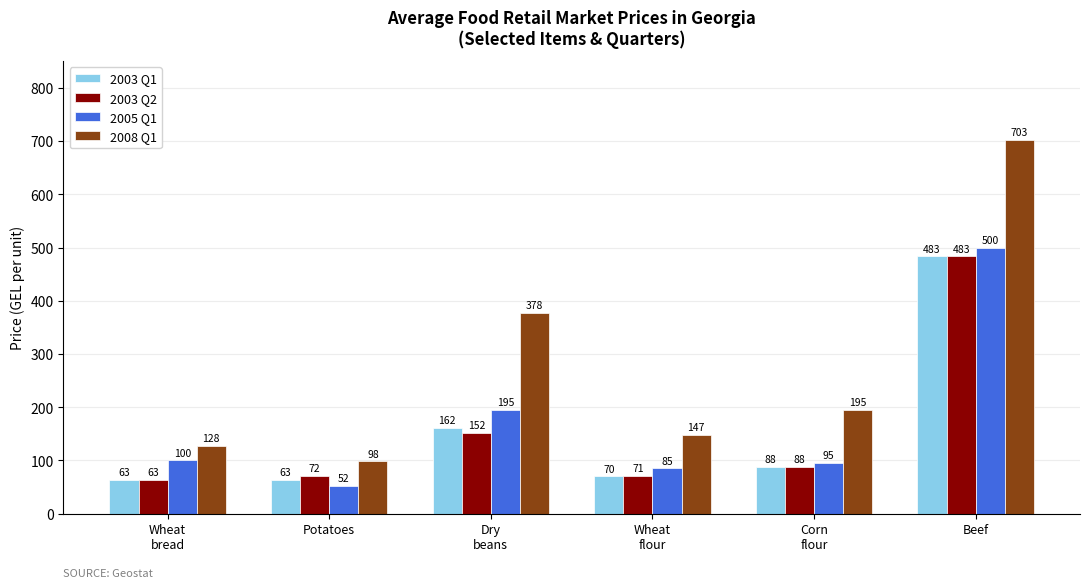

What is the label of the 6th bar from the right?

Wheat
bread